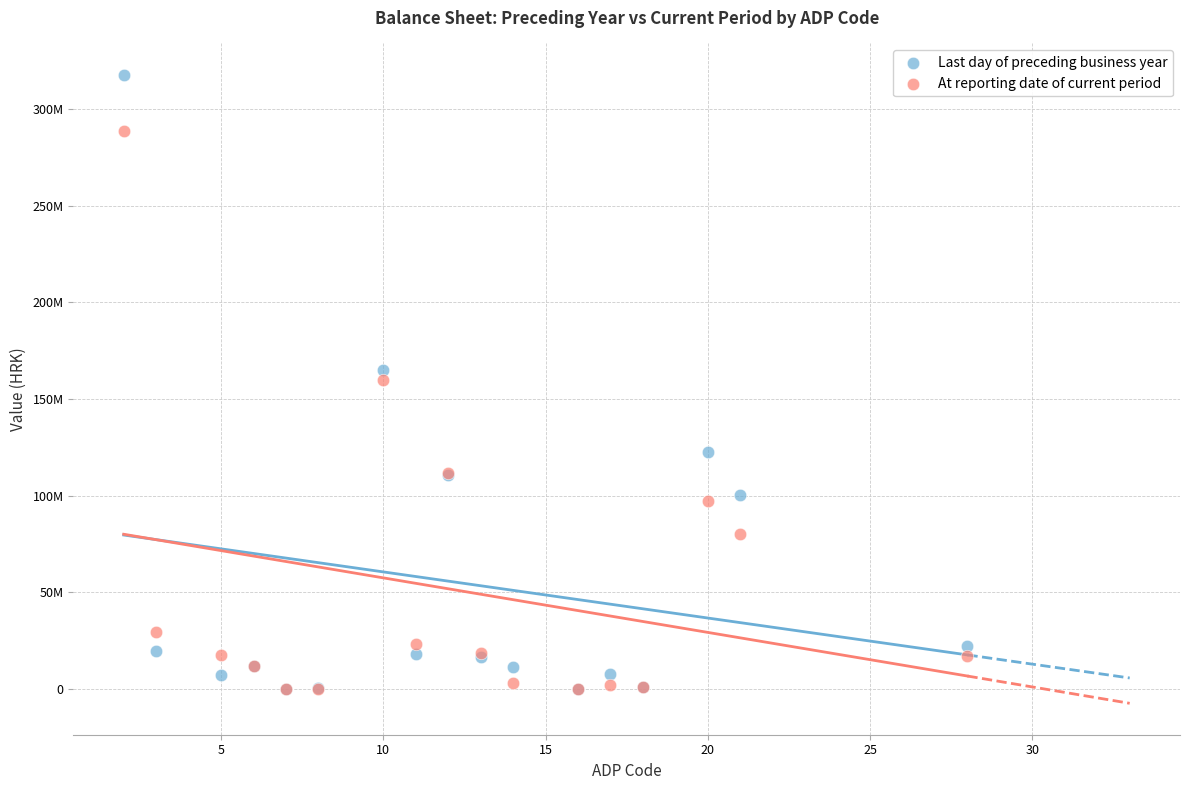

What are all the series names shown in the legend?

Last day of preceding business year, At reporting date of current period